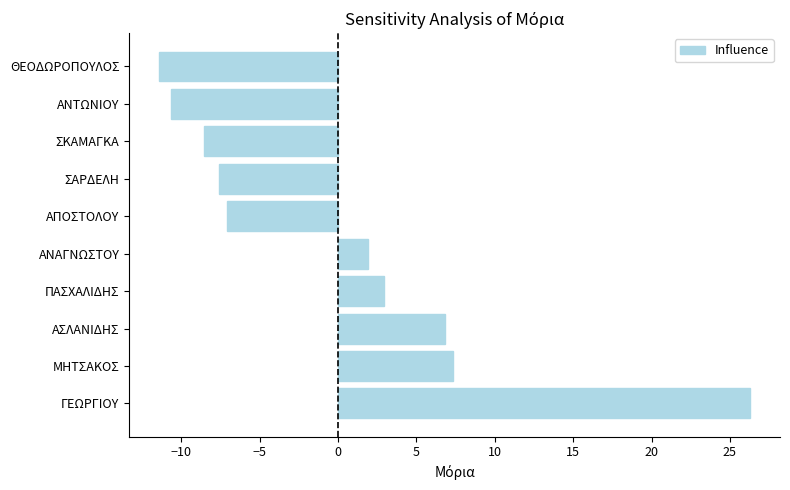

Are the bars horizontal?

Yes